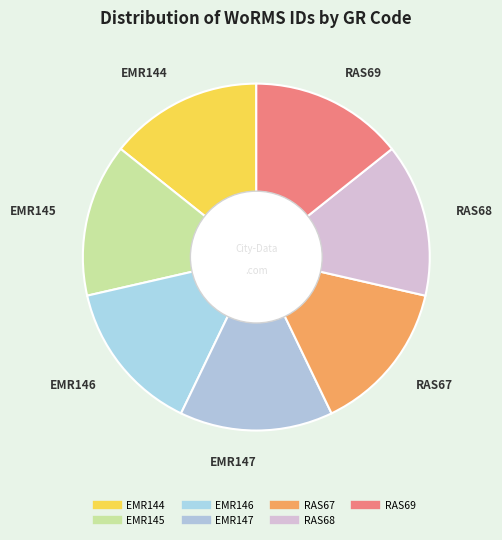

To the nearest percent, what is the average slice percentage?

14%